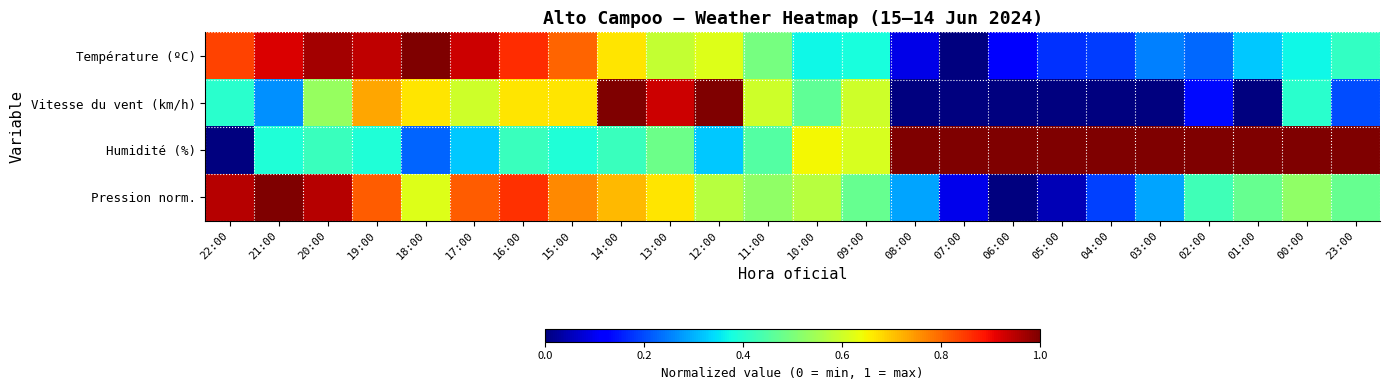

Reading left to right, list all the values displayed in this chart.

Température (ºC): 22:00=0.8	21:00=0.9	20:00=1.0	19:00=0.9	18:00=1.0	17:00=0.9	16:00=0.9	15:00=0.8	14:00=0.7	13:00=0.6	12:00=0.6	11:00=0.5	10:00=0.4	09:00=0.4	08:00=0.1	07:00=0.0	06:00=0.1	05:00=0.2	04:00=0.2	03:00=0.3	02:00=0.2	01:00=0.3	00:00=0.4	23:00=0.4
Vitesse du vent (km/h): 22:00=0.4	21:00=0.3	20:00=0.5	19:00=0.7	18:00=0.7	17:00=0.6	16:00=0.7	15:00=0.7	14:00=1.0	13:00=0.9	12:00=1.0	11:00=0.6	10:00=0.5	09:00=0.6	08:00=0.0	07:00=0.0	06:00=0.0	05:00=0.0	04:00=0.0	03:00=0.0	02:00=0.1	01:00=0.0	00:00=0.4	23:00=0.2
Humidité (%): 22:00=0.0	21:00=0.4	20:00=0.4	19:00=0.4	18:00=0.2	17:00=0.3	16:00=0.4	15:00=0.4	14:00=0.4	13:00=0.5	12:00=0.3	11:00=0.5	10:00=0.6	09:00=0.6	08:00=1.0	07:00=1.0	06:00=1.0	05:00=1.0	04:00=1.0	03:00=1.0	02:00=1.0	01:00=1.0	00:00=1.0	23:00=1.0
Pression norm.: 22:00=1.0	21:00=1.0	20:00=1.0	19:00=0.8	18:00=0.6	17:00=0.8	16:00=0.9	15:00=0.8	14:00=0.7	13:00=0.7	12:00=0.6	11:00=0.5	10:00=0.6	09:00=0.5	08:00=0.3	07:00=0.1	06:00=0.0	05:00=0.0	04:00=0.2	03:00=0.3	02:00=0.4	01:00=0.5	00:00=0.5	23:00=0.5